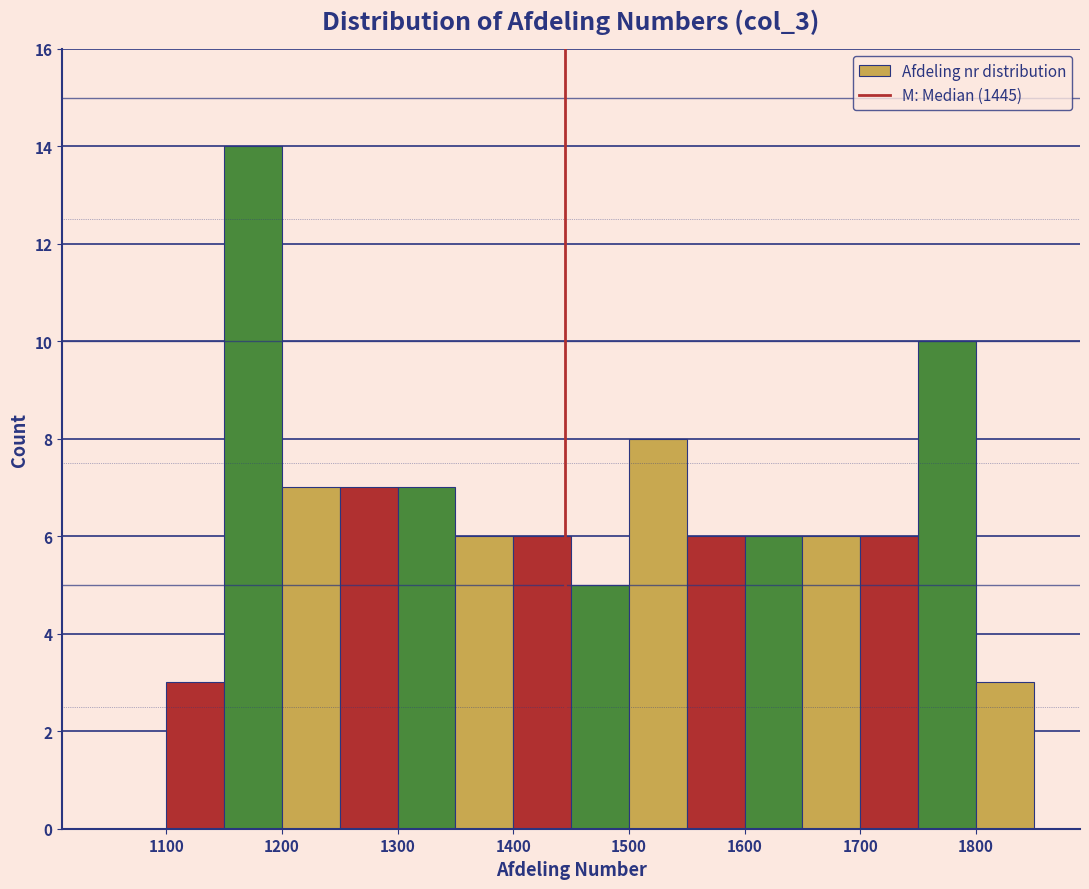

Reading left to right, list every bar in this chart as the range it spans on the x-axis followed by its height. The values are not printed on the chart, so give them approximately, as read against the axis.

1050 to 1100: 0
1100 to 1150: 3
1150 to 1200: 14
1200 to 1250: 7
1250 to 1300: 7
1300 to 1350: 7
1350 to 1400: 6
1400 to 1450: 6
1450 to 1500: 5
1500 to 1550: 8
1550 to 1600: 6
1600 to 1650: 6
1650 to 1700: 6
1700 to 1750: 6
1750 to 1800: 10
1800 to 1850: 3